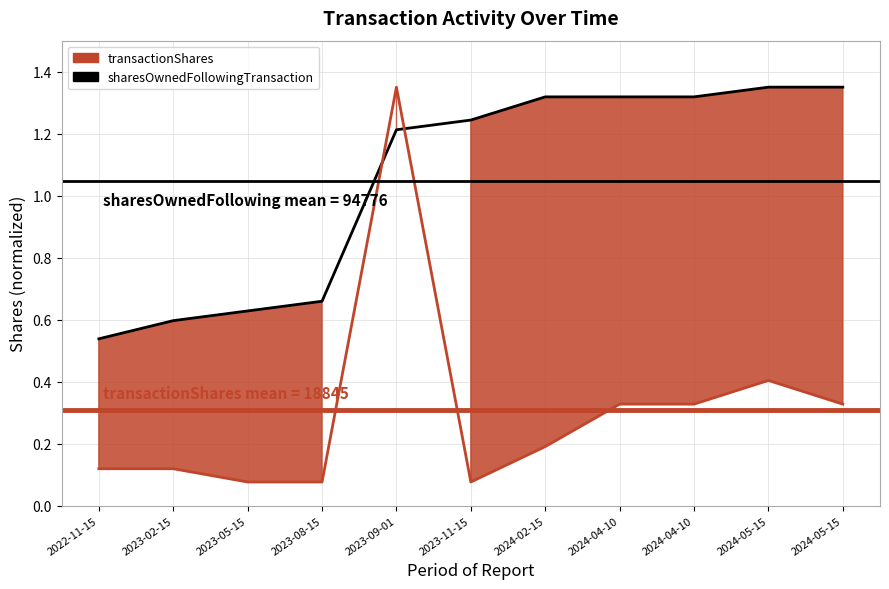

At which category does transactionShares (line) reach its first local valley?

2023-05-15